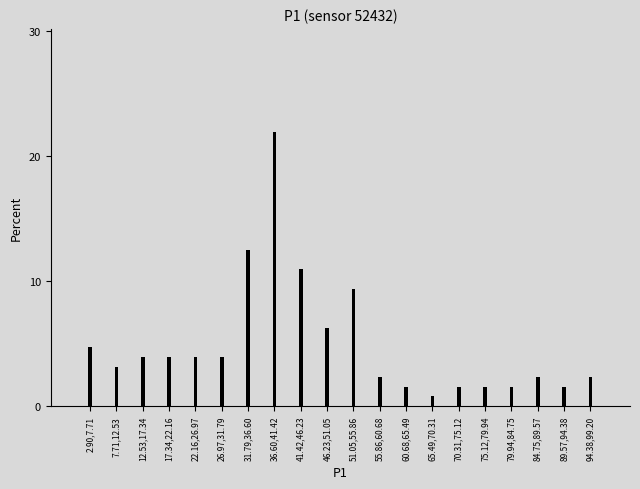

What position from the left is 36.60,41.42?

8